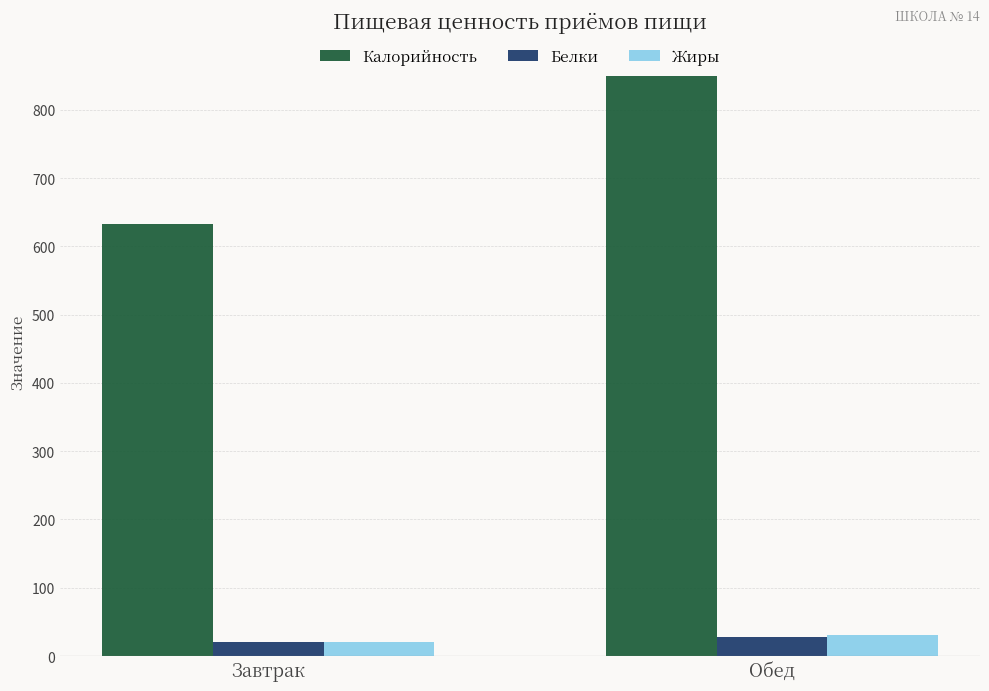

What is the maximum value shown in the chart?

849.4